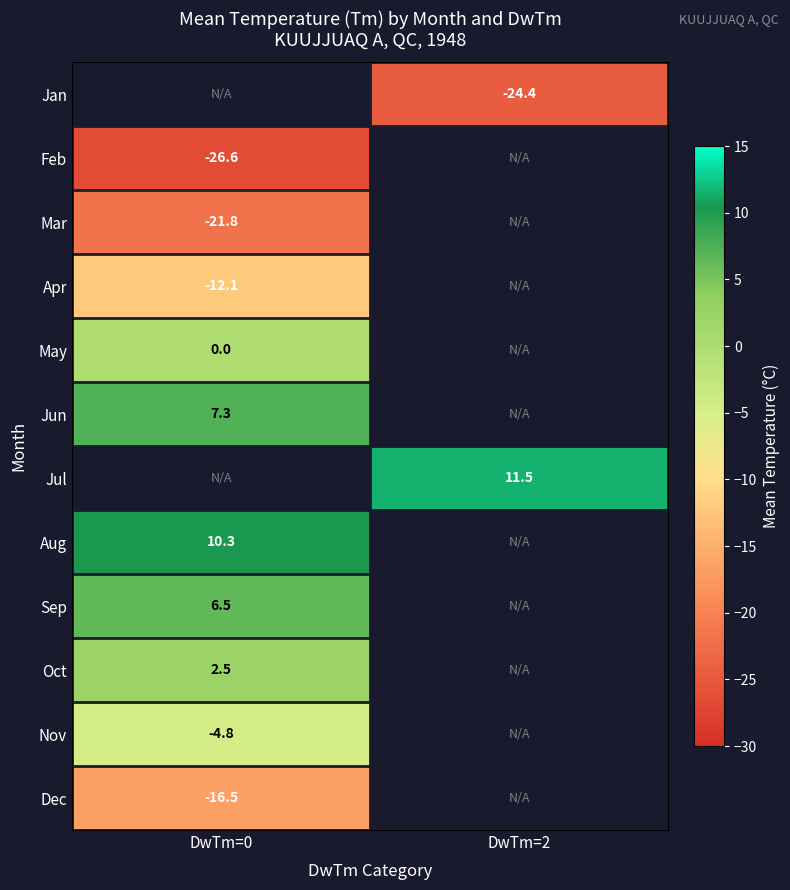

The value of Jan at DwTm=2 is -24.4. True or false?

True